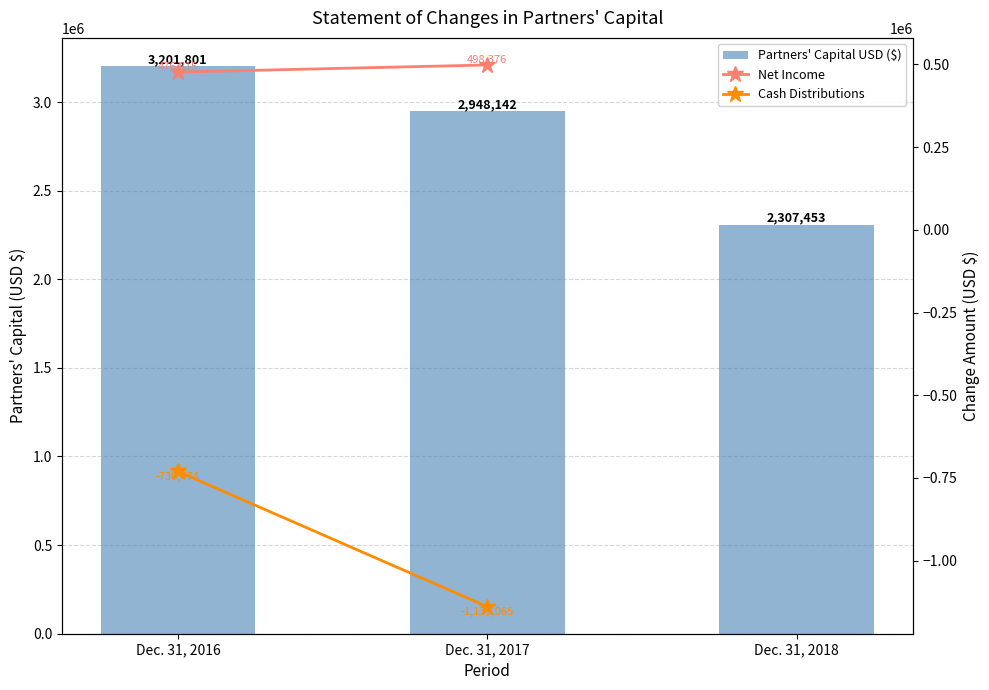

What is the value of the 2nd bar from the left?

2948142